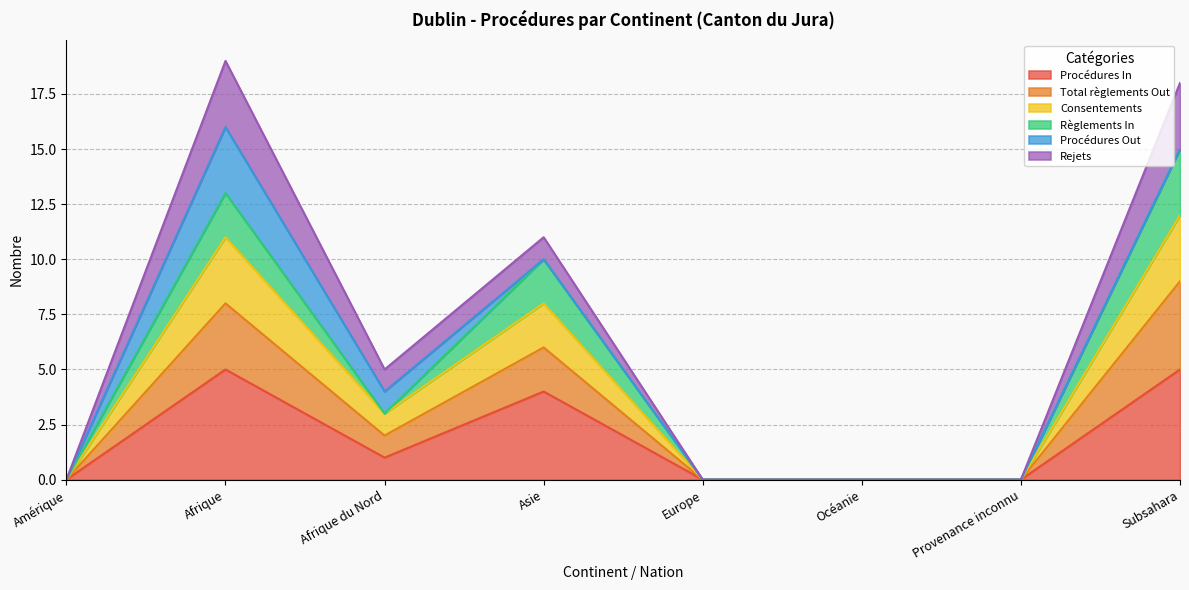

At how many categories does at least one series exceed 1?

4